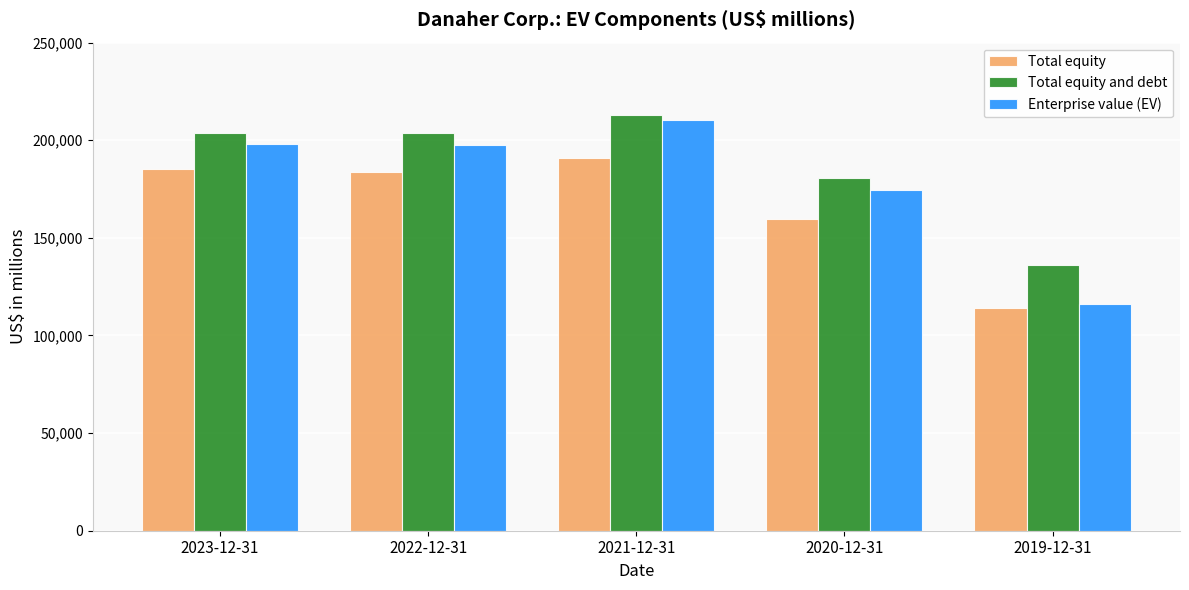

The value of Enterprise value (EV) at 2023-12-31 is 197948. True or false?

True